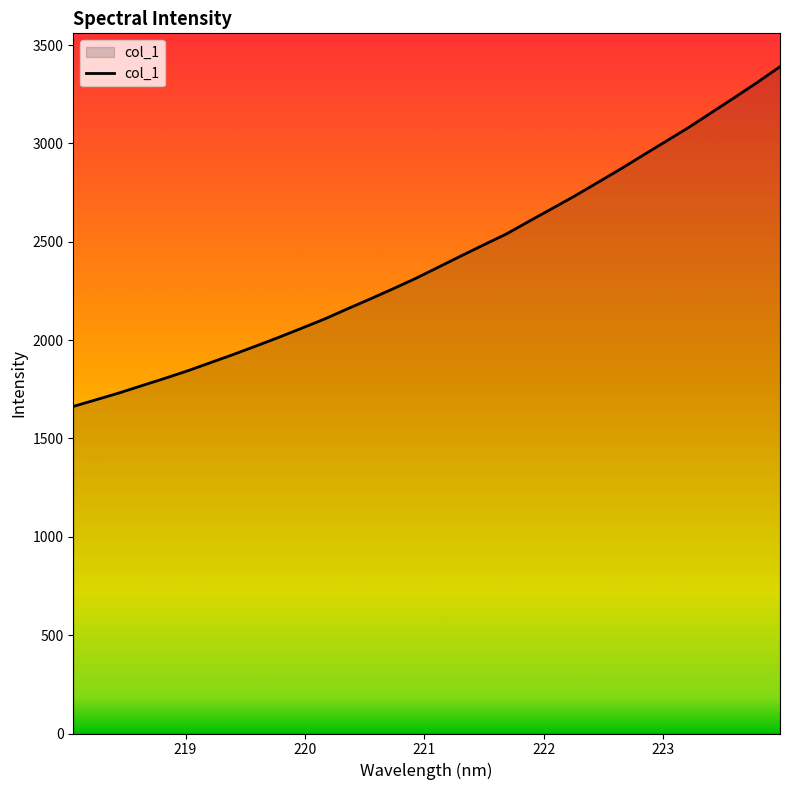

What is the difference between the maximum and second lowest values?

1693.5